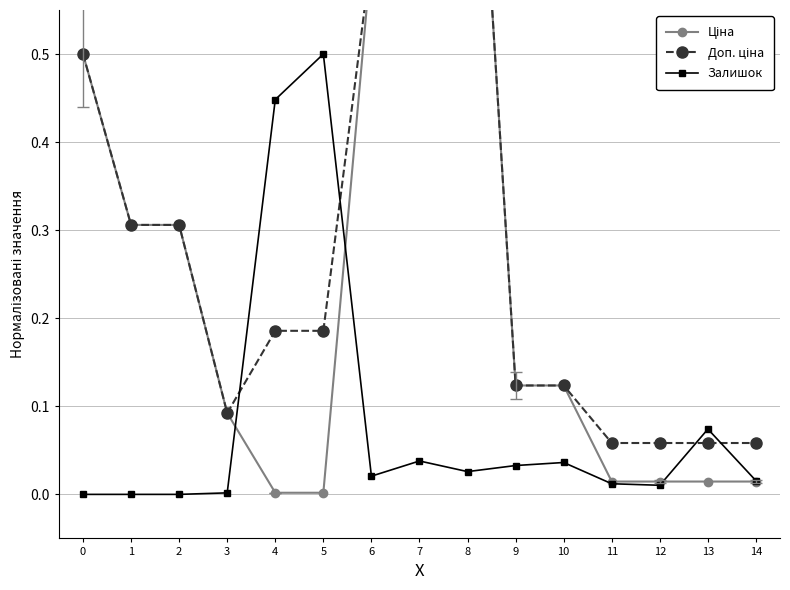

The value of Доп. ціна at 11 is 0.1. True or false?

False